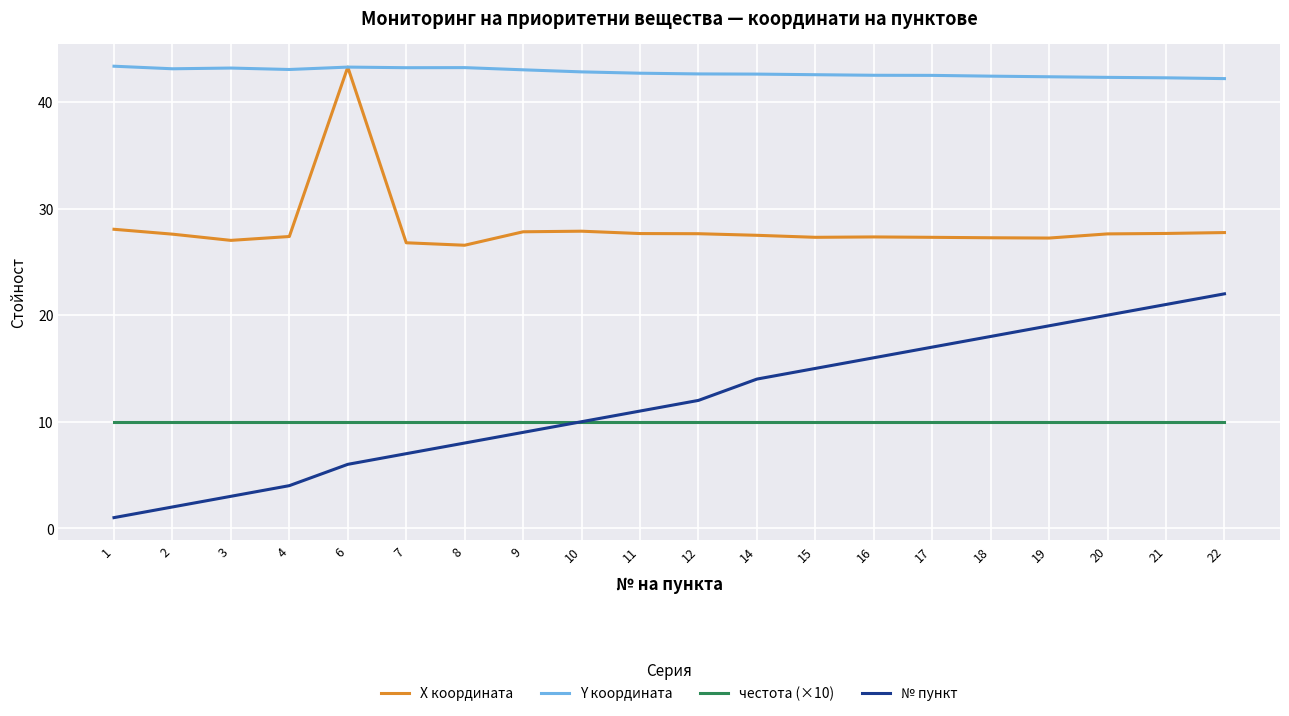

What is the maximum value for честота (×10)?

10.0